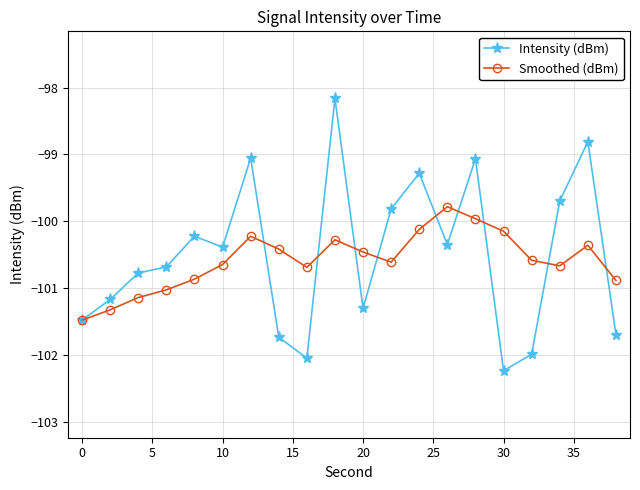

What is the smallest value displayed?

-102.2